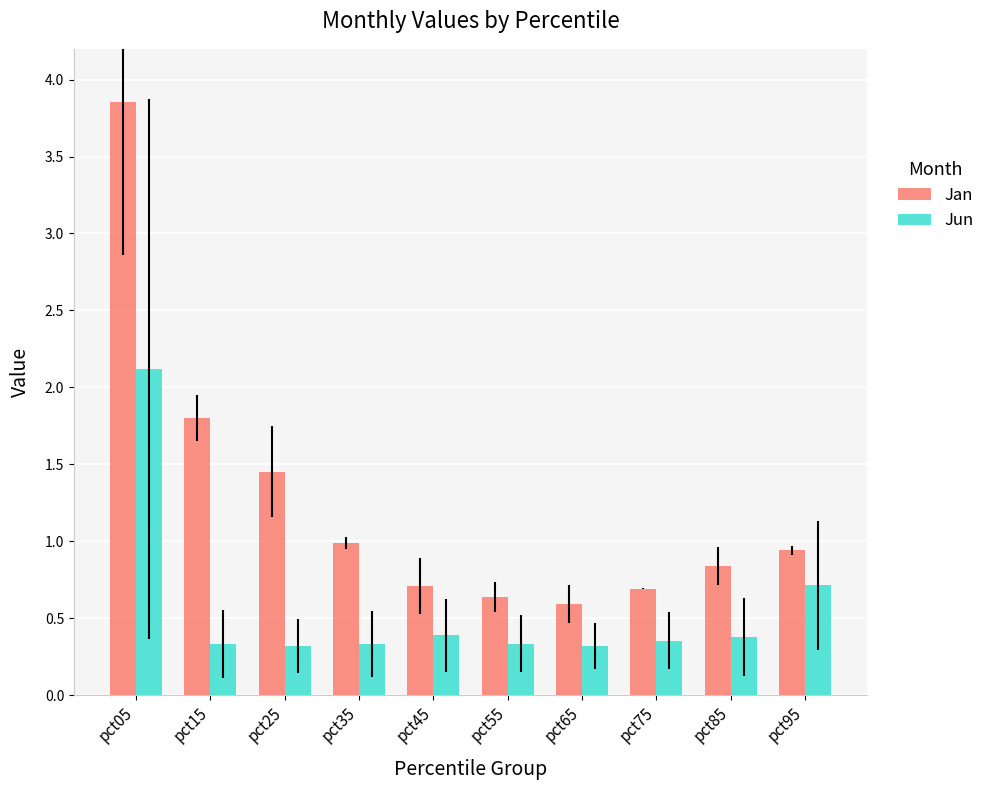

How many bars are there in each group?

2